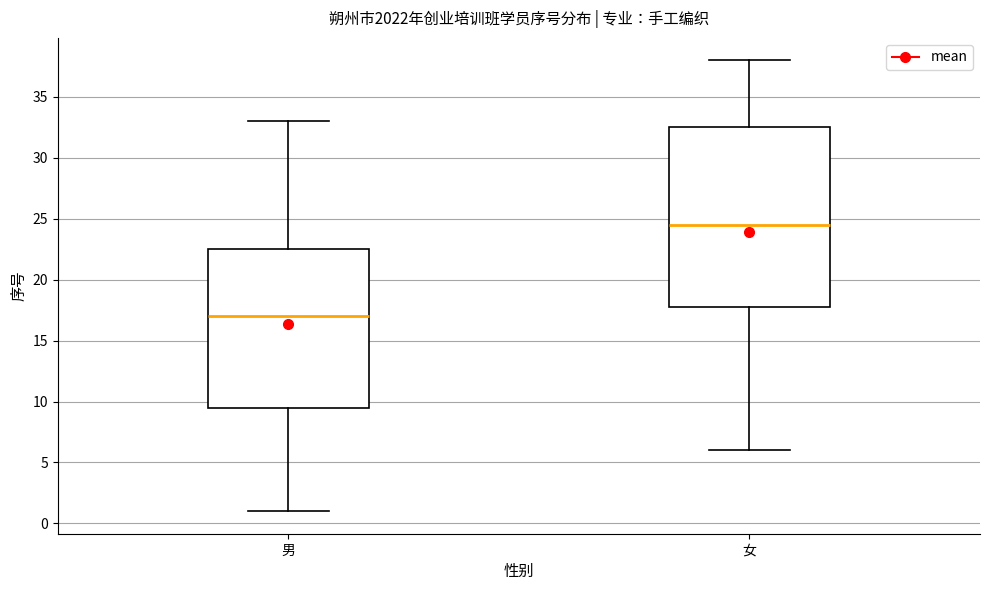

Which box's median line is the highest?

女